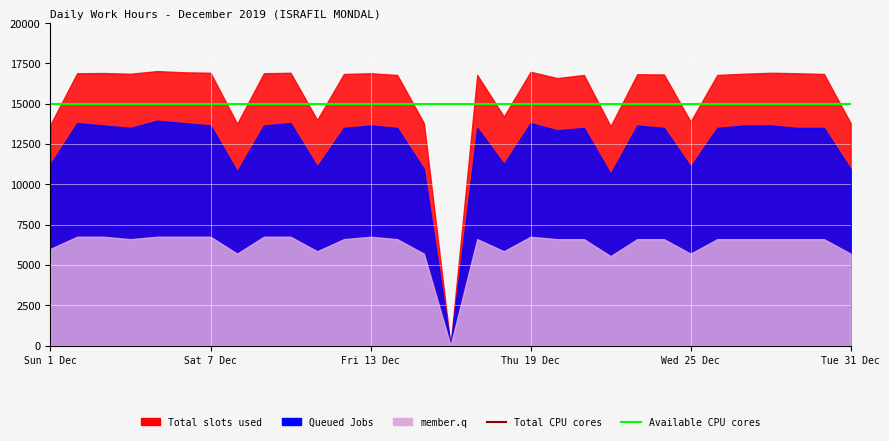

True or false: Total CPU cores and Available CPU cores intersect in this chart.

False